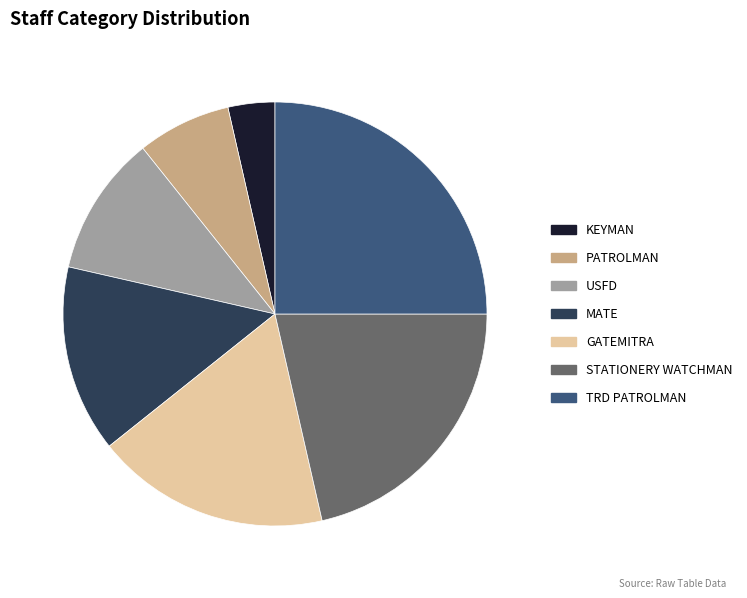

How many slices are in this pie chart?

7